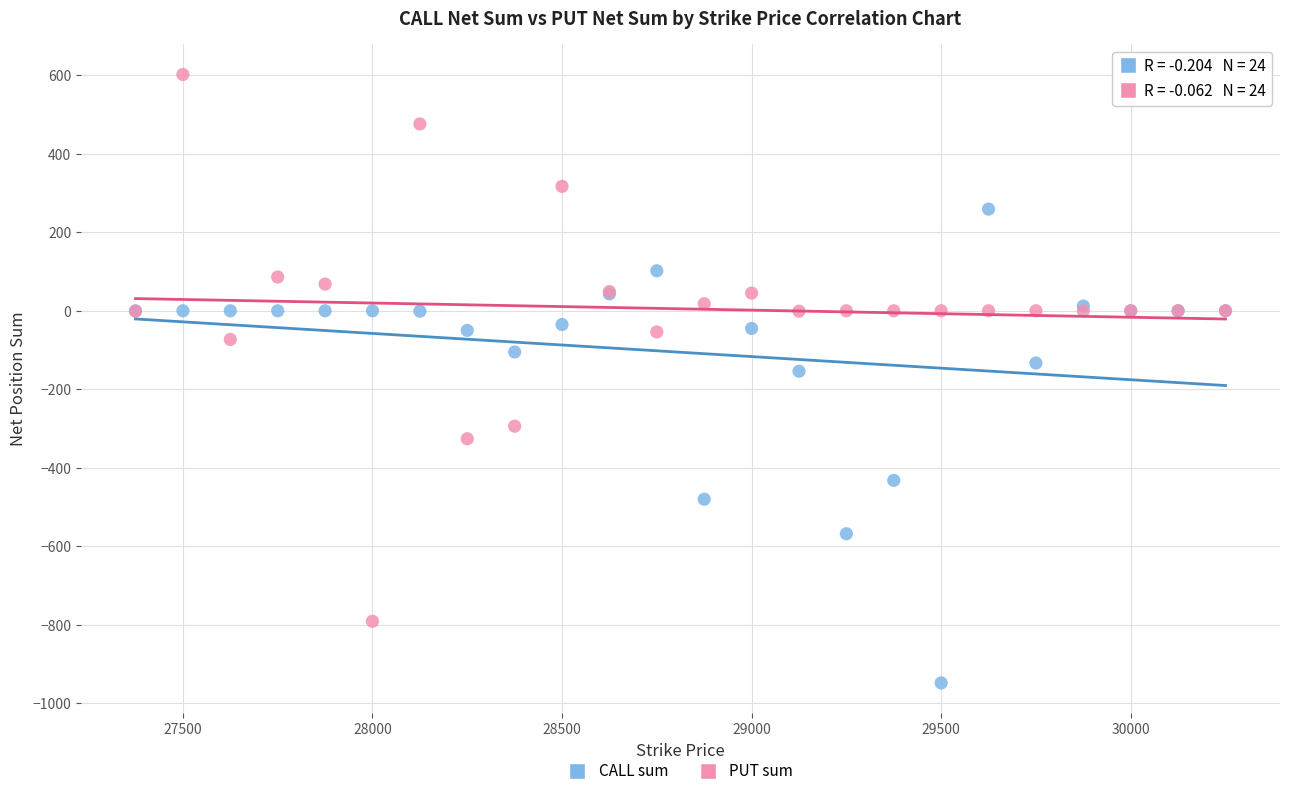

What are all the series names shown in the legend?

CALL sum, PUT sum